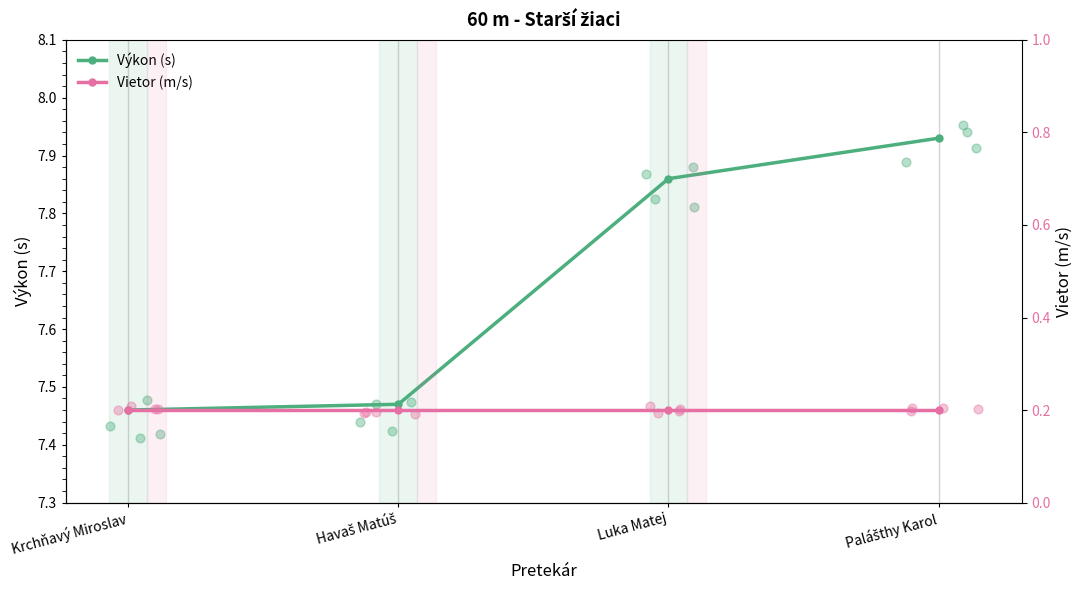

Is the value of Výkon (s) at Krchňavý Miroslav greater than the value of Vietor (m/s) at Krchňavý Miroslav?

Yes